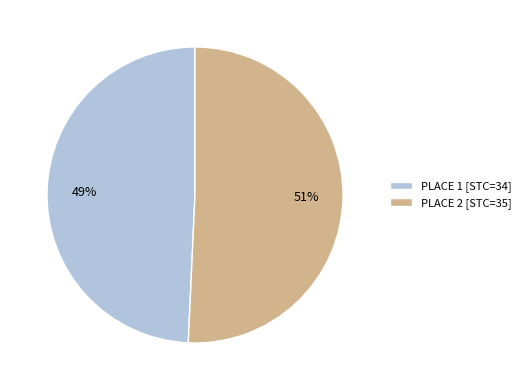

True or false: PLACE 2 [STC=35] accounts for 46% of the total.

False